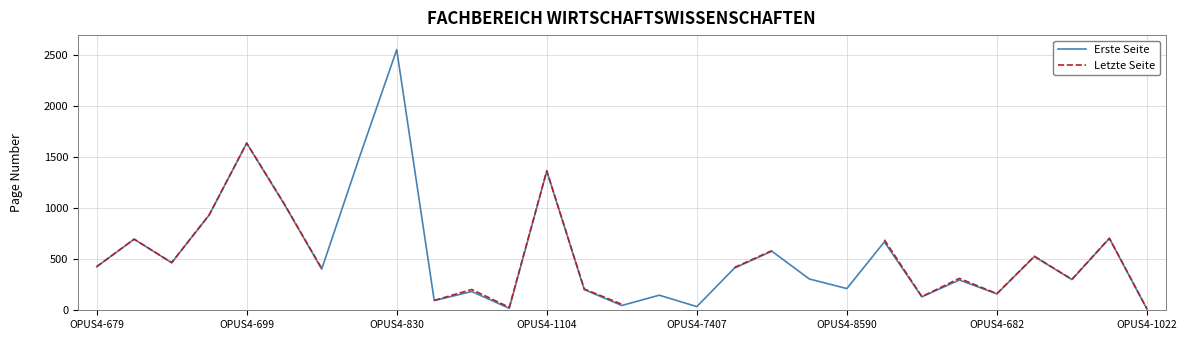

What value does the Letzte Seite series have at 23?

313.0